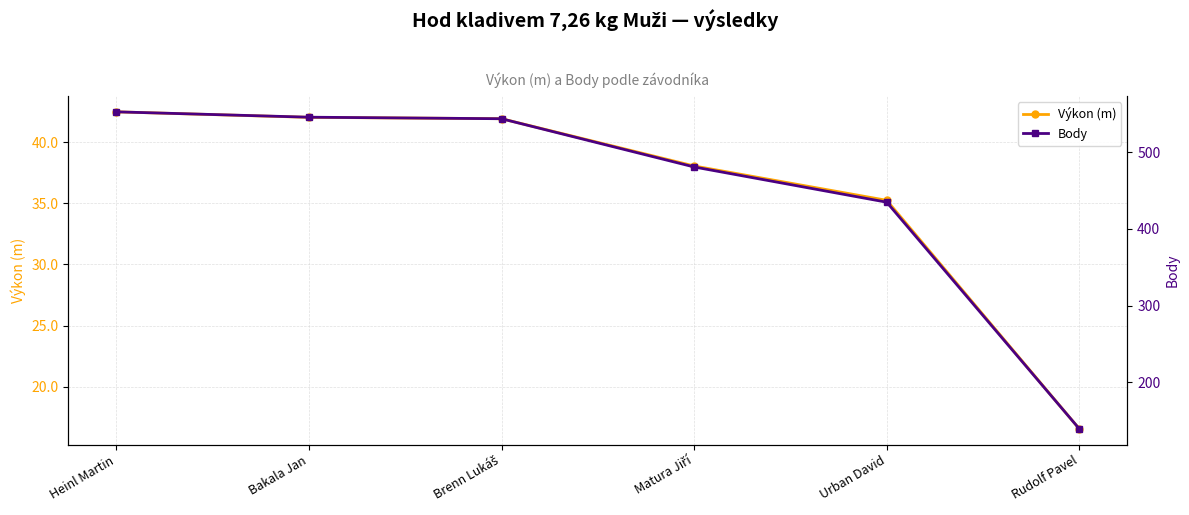

What is the maximum value shown in the chart?

553.0